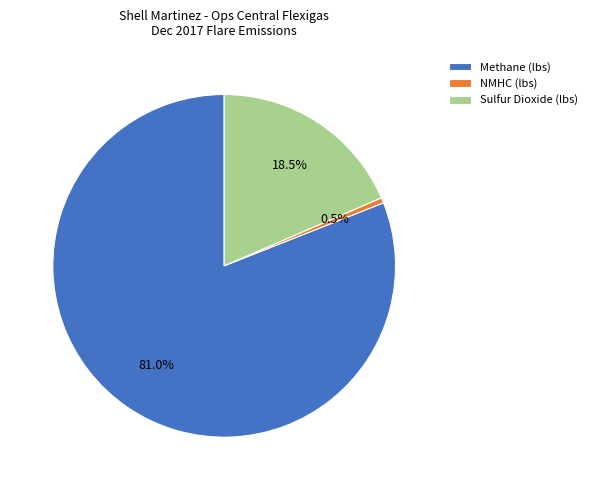

The NMHC (lbs) slice represents 10% of the pie. True or false?

False